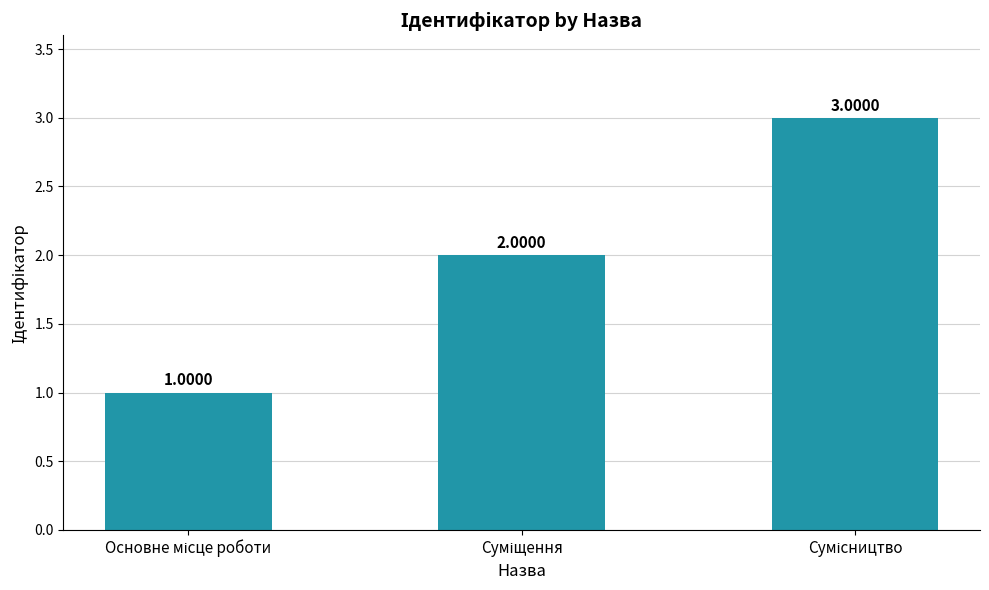

What is the sum of all values?

6